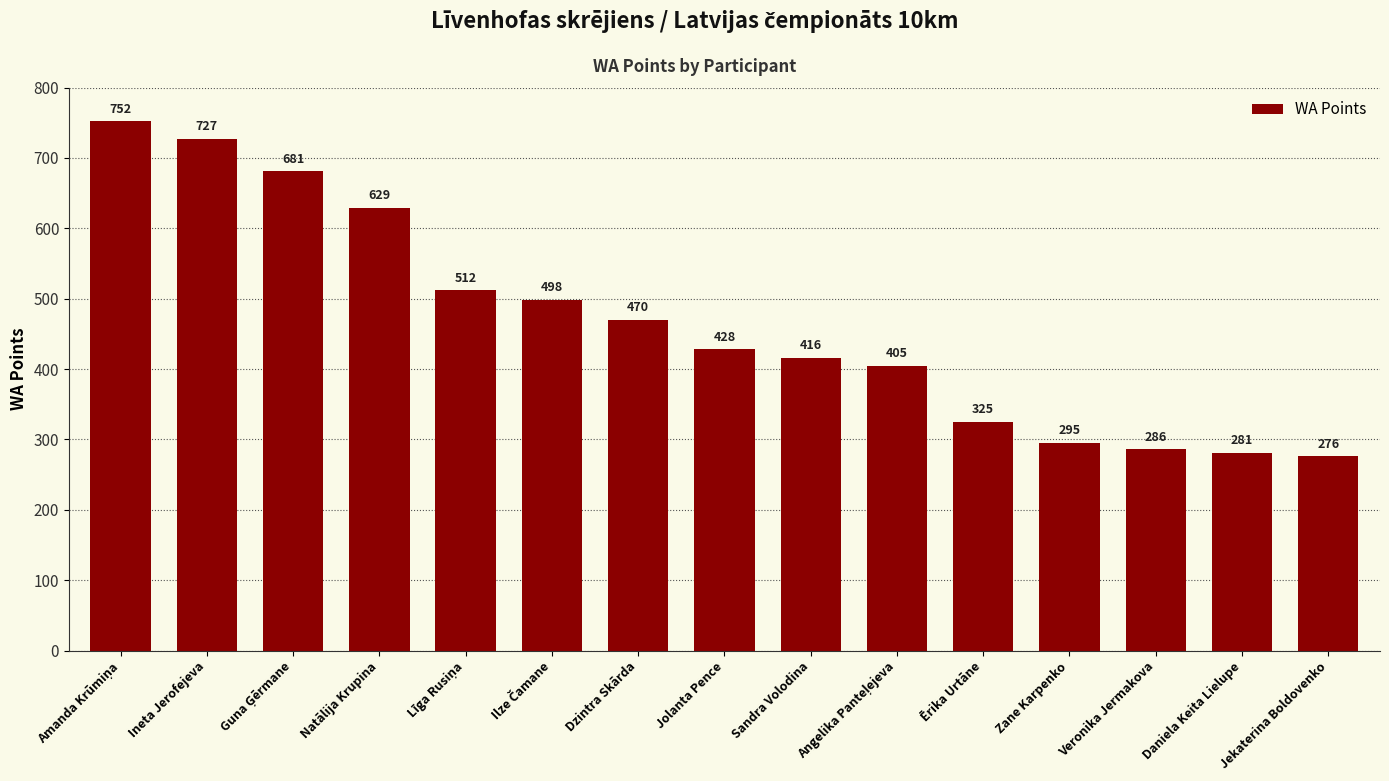

What value does the data have at Veronika Jermakova, to the nearest 10?

290